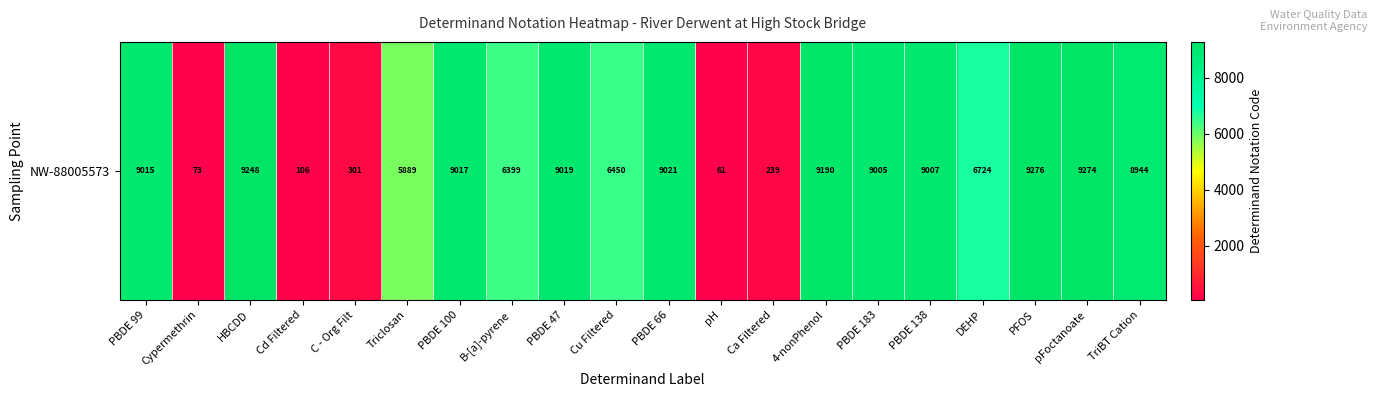

Which label corresponds to the largest value in the chart?

PFOS